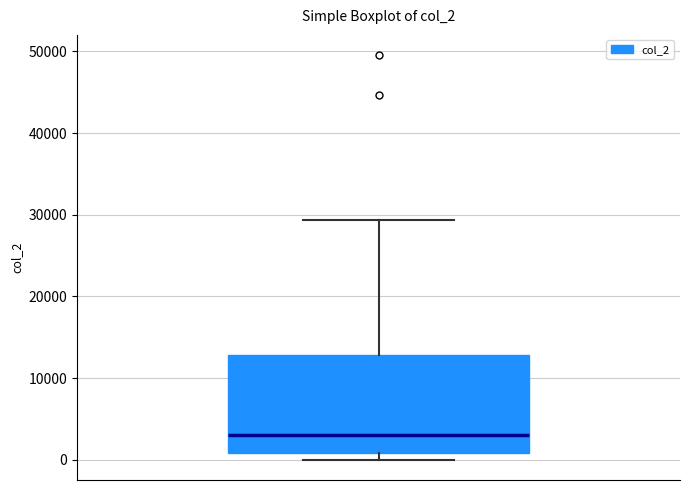

Transcribe this box plot: give where the median line is, the range the box spans, and where the two whiskers end, as read against the y-axis. The values are not printed on the chart, so give them approximately, as read against the axis.

median 3000, box 1000 to 13000, whiskers 0 to 29000